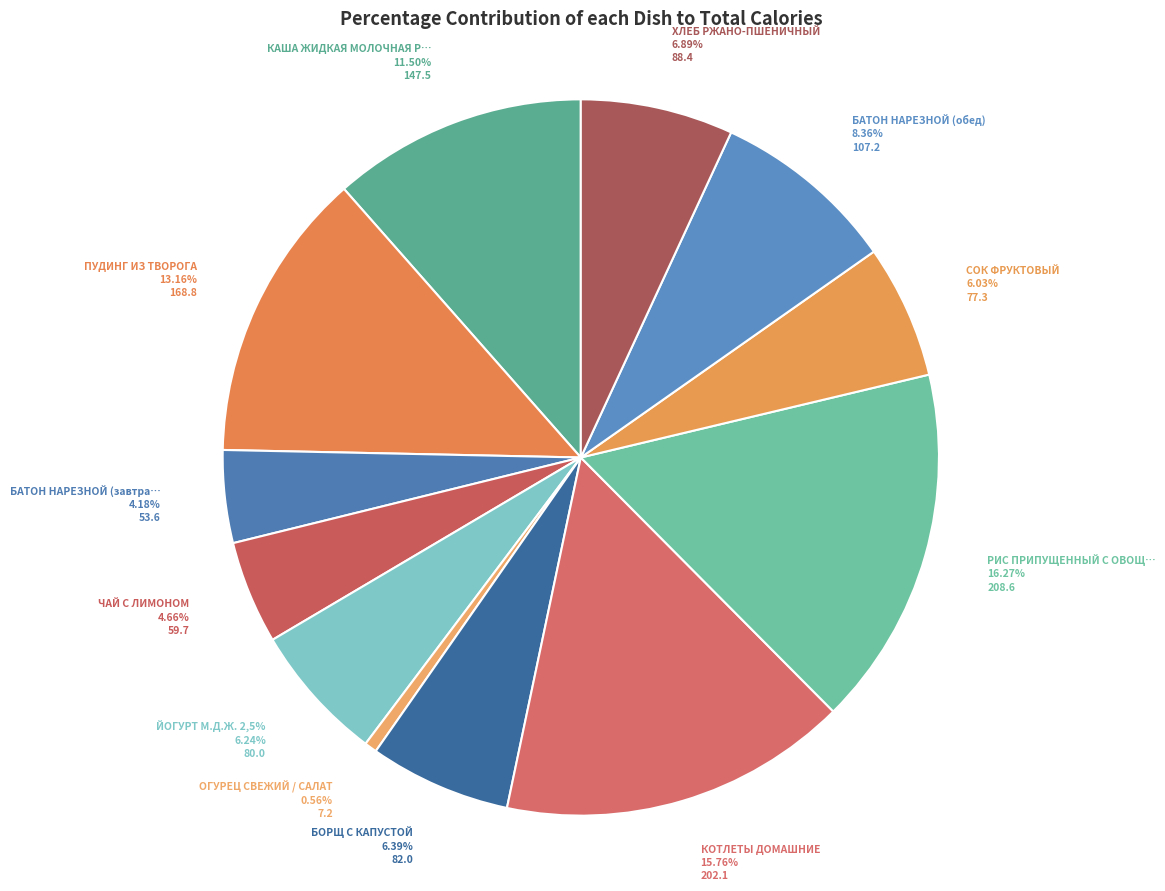

What is the largest slice in the pie chart?

РИС ПРИПУЩЕННЫЙ С ОВОЩАМИ